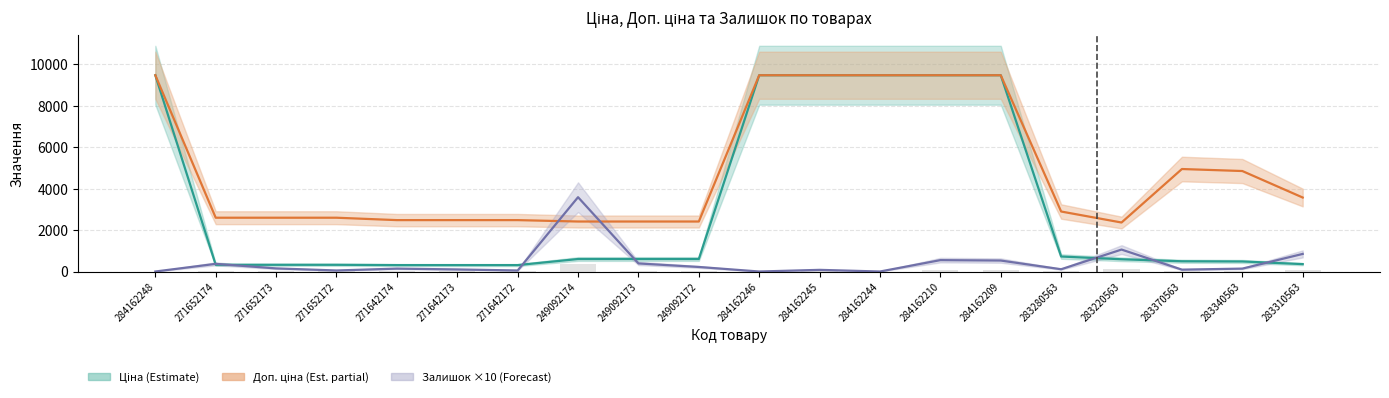

What position from the right is 284162246?

10